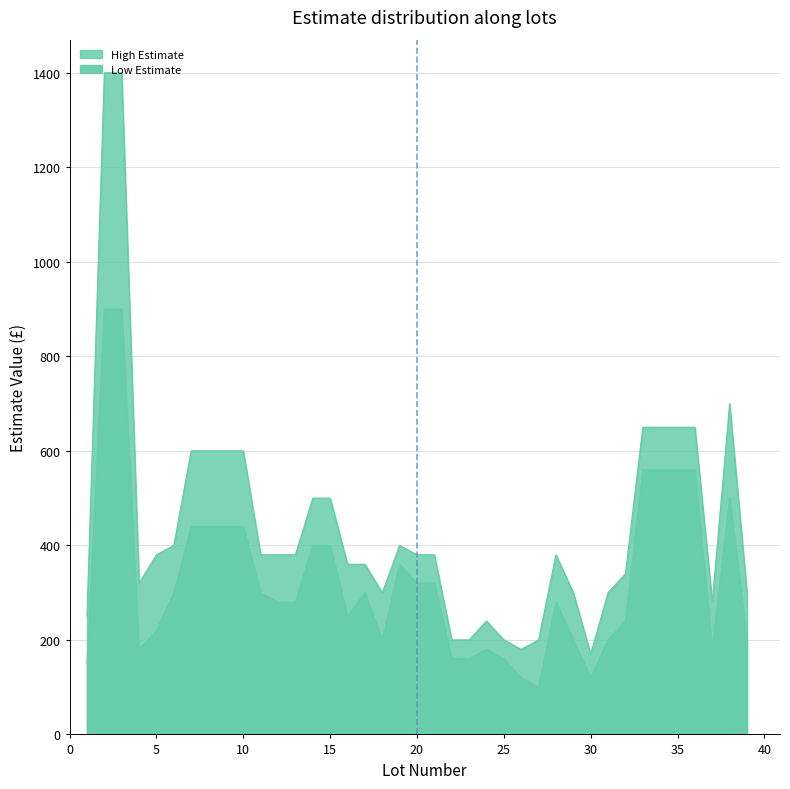

How many distinct data groups are displayed?

2